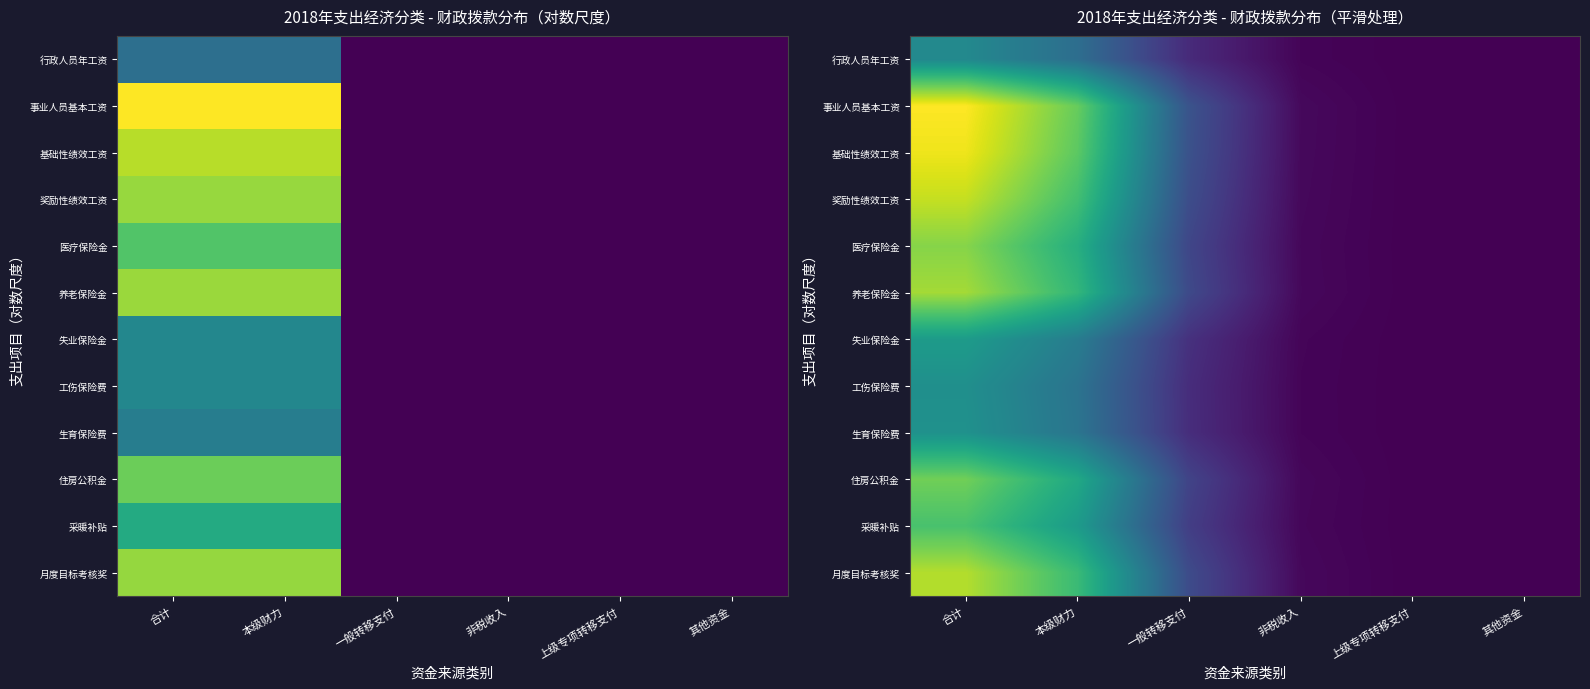

The value of 行政人员年工资 at 合计 is 3.6. True or false?

True